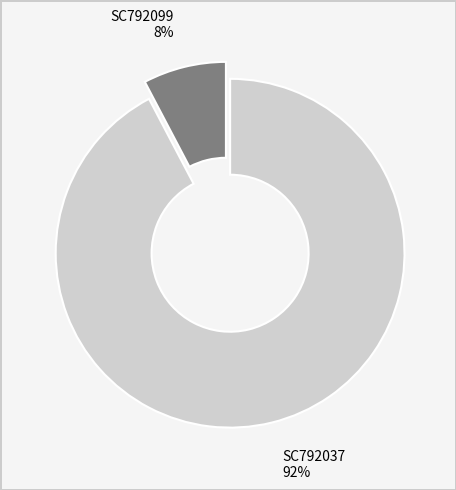

How many slices are in this pie chart?

2